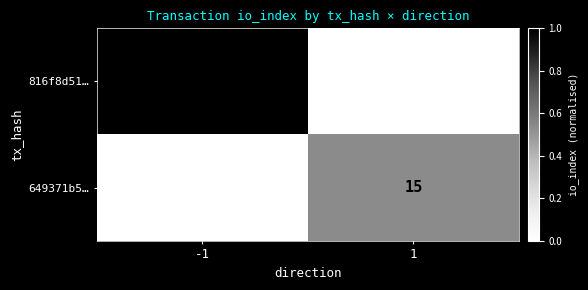

Is it true that 816f8d51… equals 11 at -1?

False